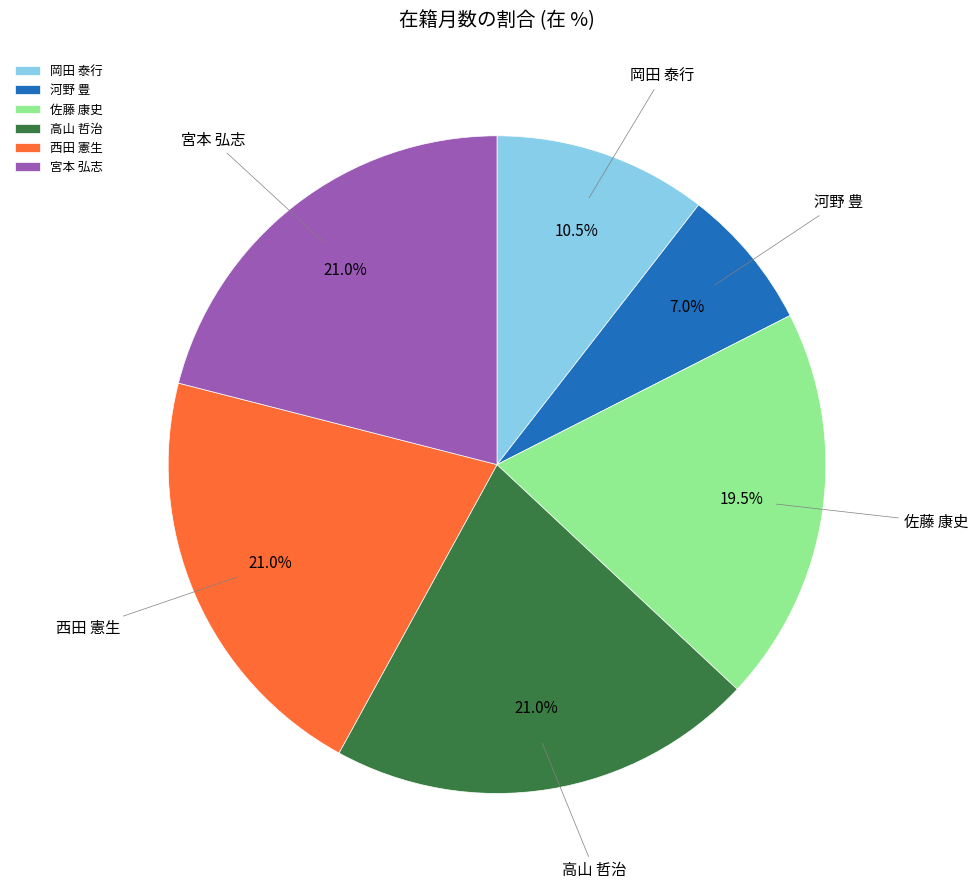

The 佐藤 康史 slice represents 26% of the pie. True or false?

False